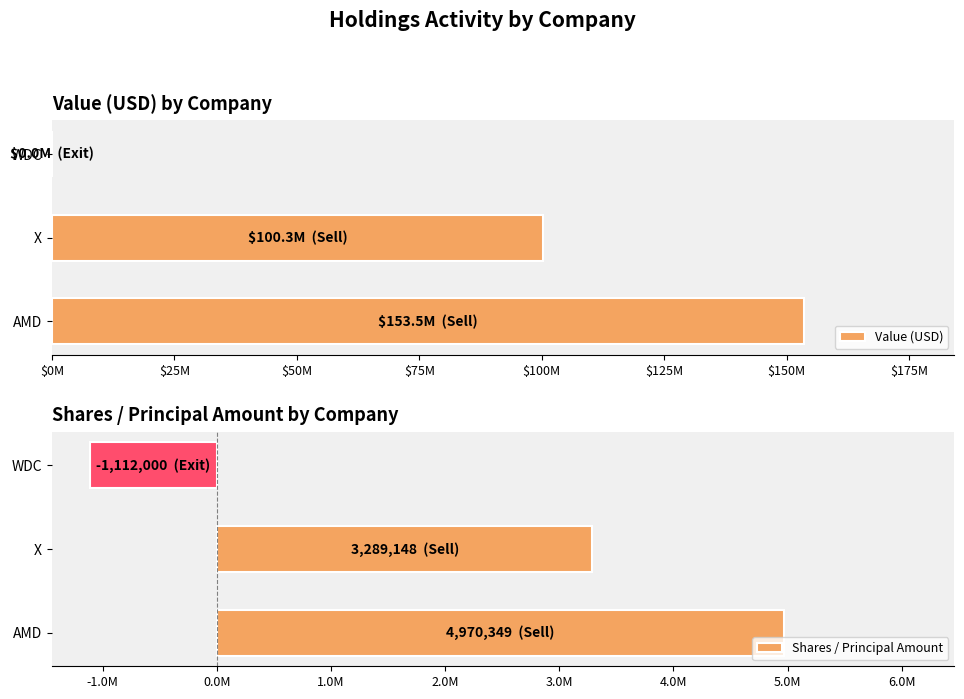

How many data points in Value (USD) are less than 100253000?

1